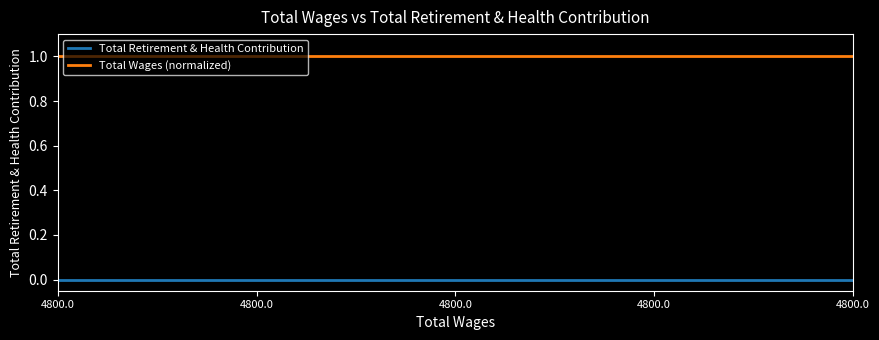

How many lines are shown in the chart?

2